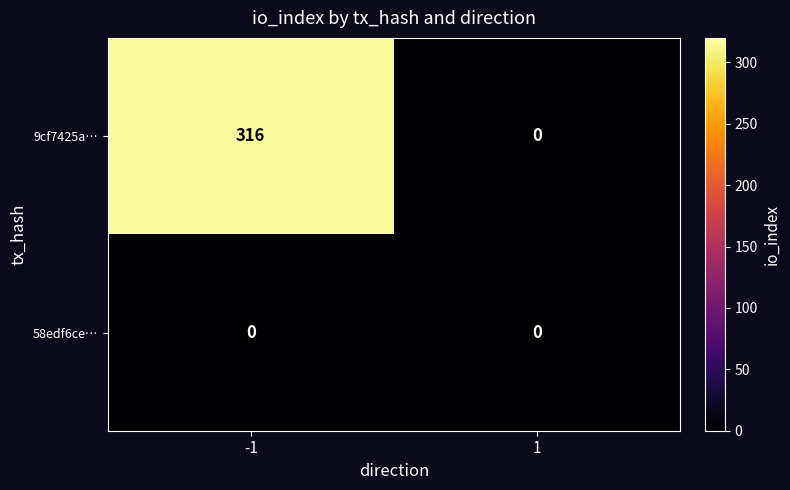

Which series has the widest spread of values?

9cf7425a…